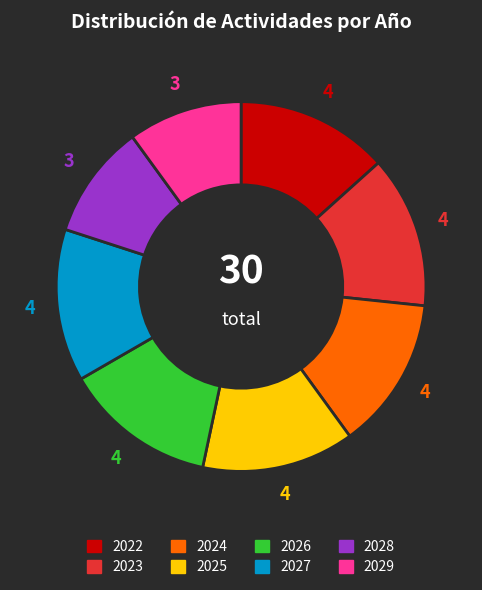

Is there any slice that represents more than half of the pie?

No